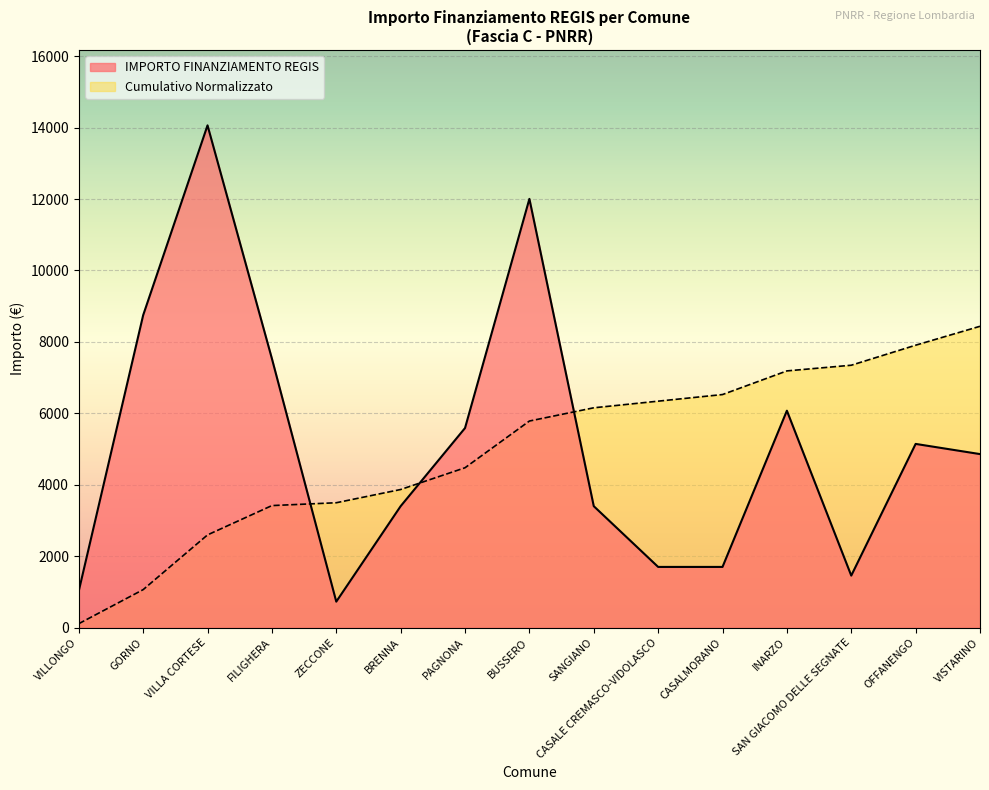

Does the chart display data point markers on the line(s)?

No